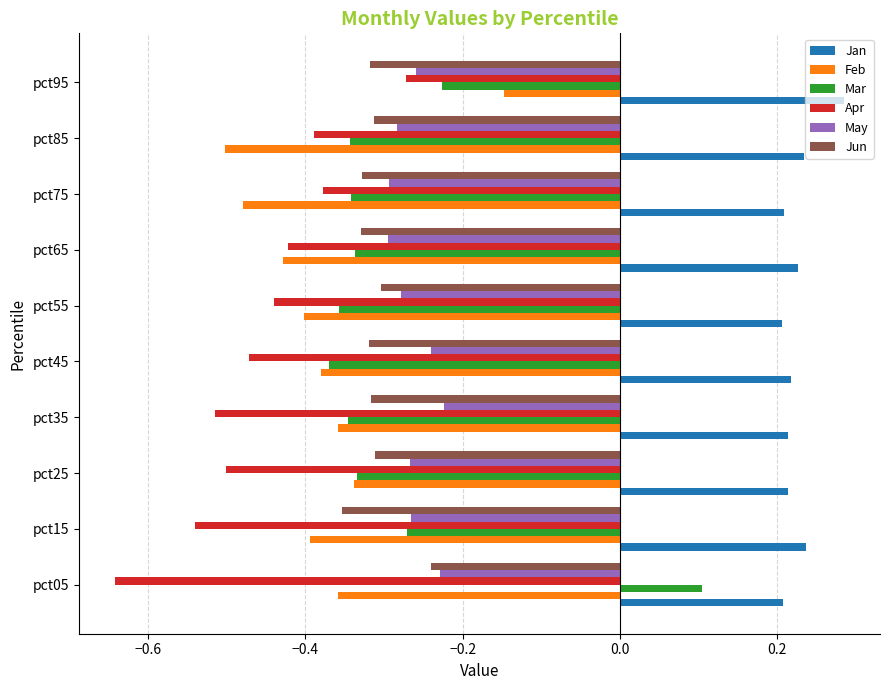

Which category has the highest value in the Mar series?

pct05